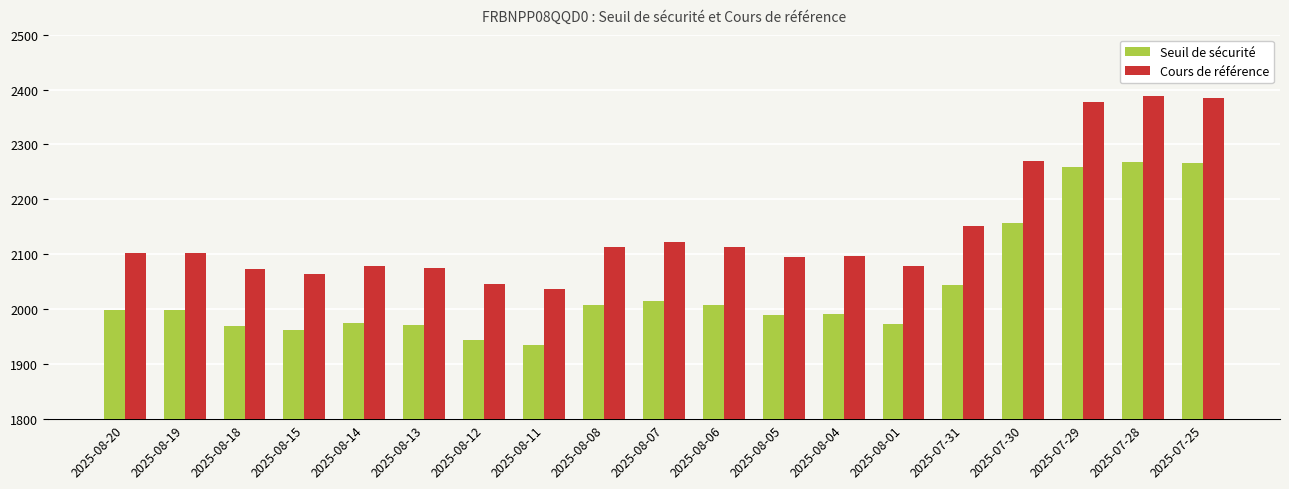

What is the difference between the second highest and second lowest values in the Cours de référence series?

339.0